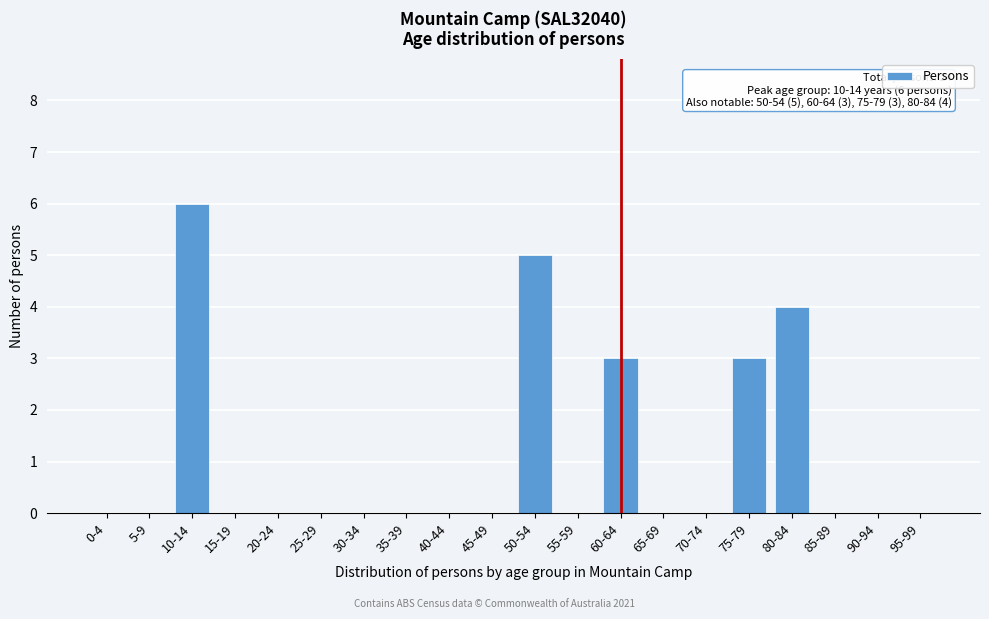

Reading left to right, transcribe all the data shown in this chart.

0-4=0	5-9=0	10-14=6	15-19=0	20-24=0	25-29=0	30-34=0	35-39=0	40-44=0	45-49=0	50-54=5	55-59=0	60-64=3	65-69=0	70-74=0	75-79=3	80-84=4	85-89=0	90-94=0	95-99=0